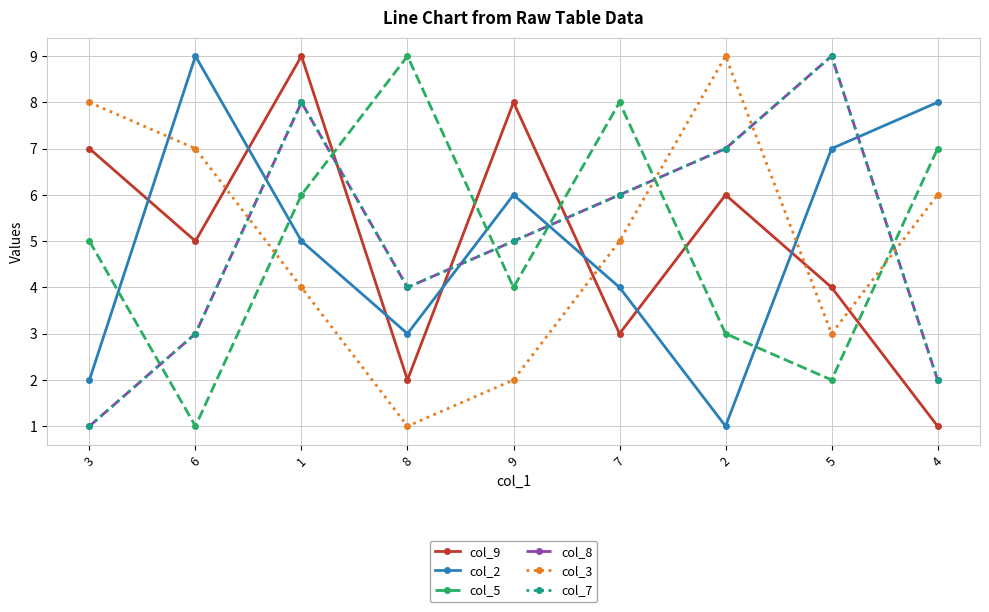

The value of col_3 at 4 is 2. True or false?

False